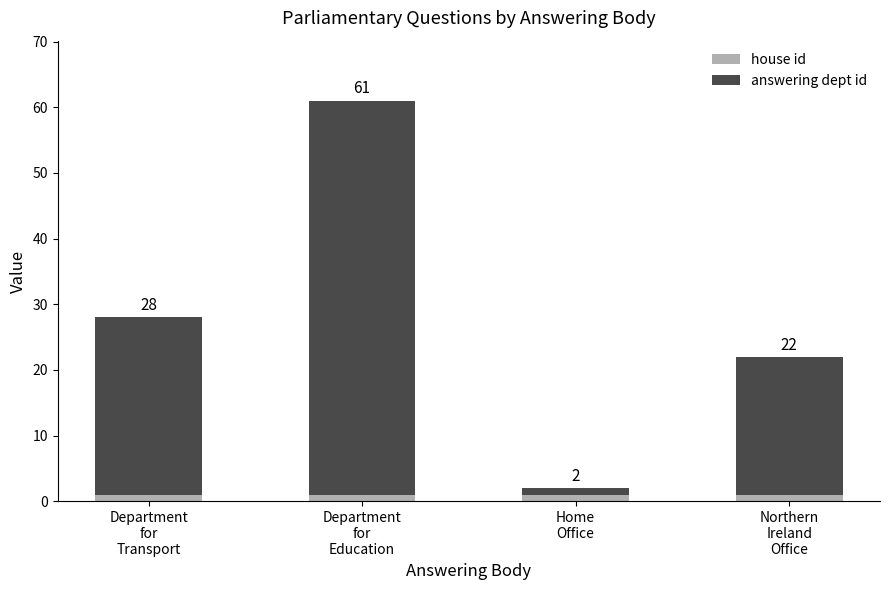

At how many categories does at least one series exceed 34?

1